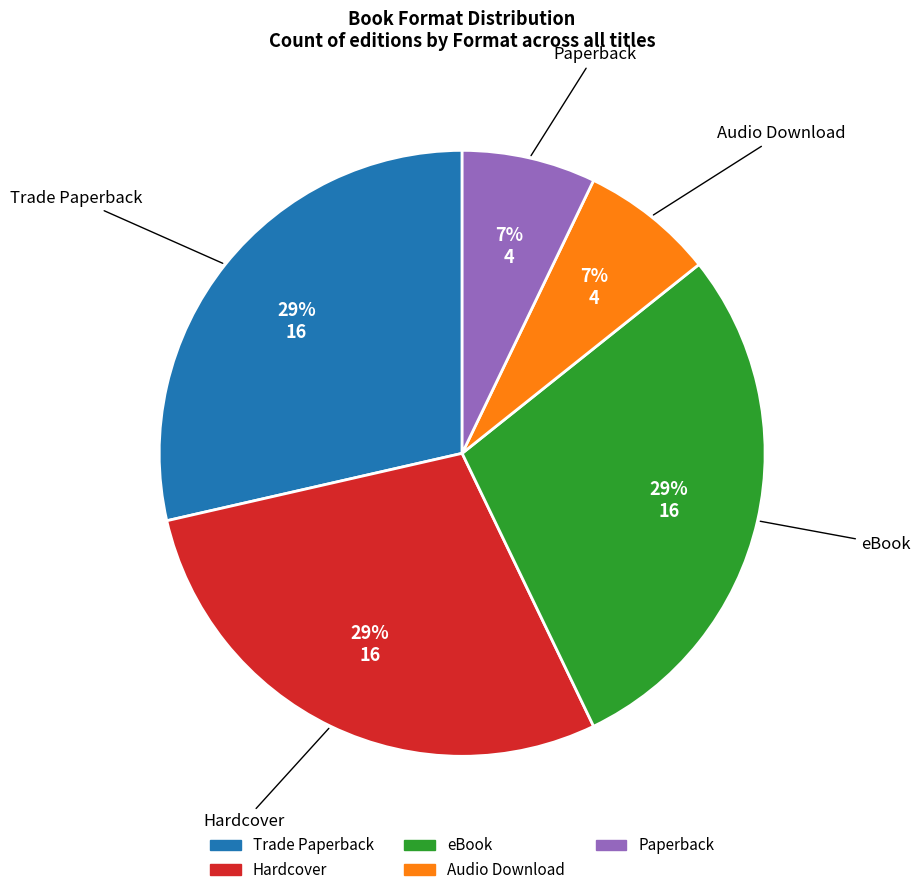

Count the number of slices in the pie.

5